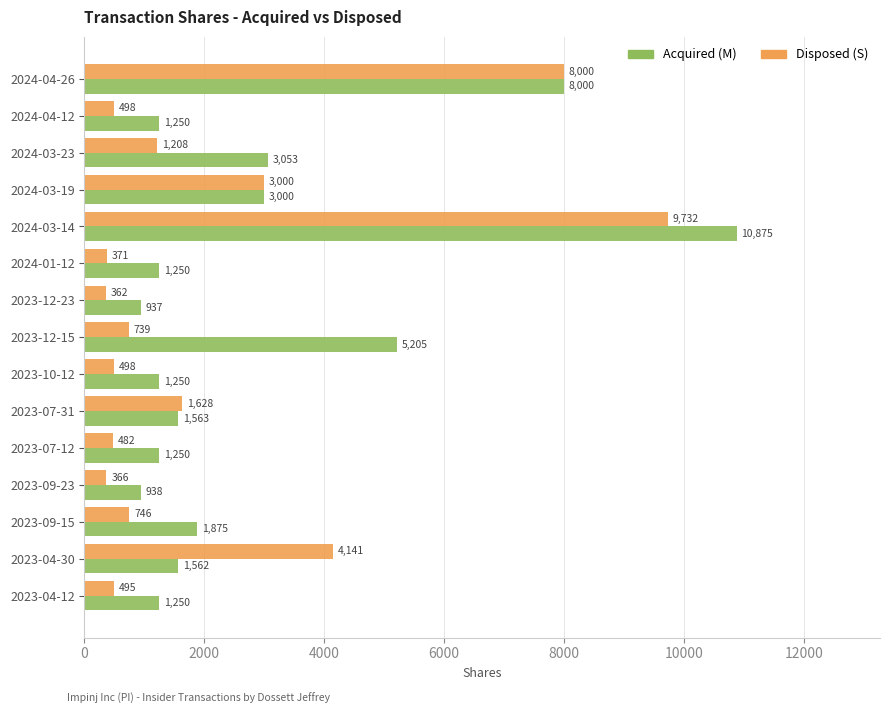

List the series in order of their peak value, highest first.

Acquired (M), Disposed (S)